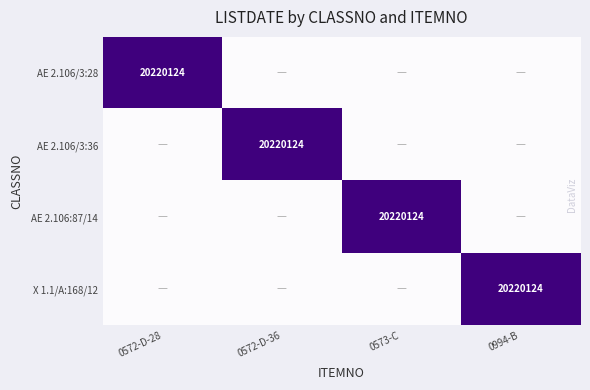

The X 1.1/A:168/12 series shows 20220124 at 0994-B. True or false?

True